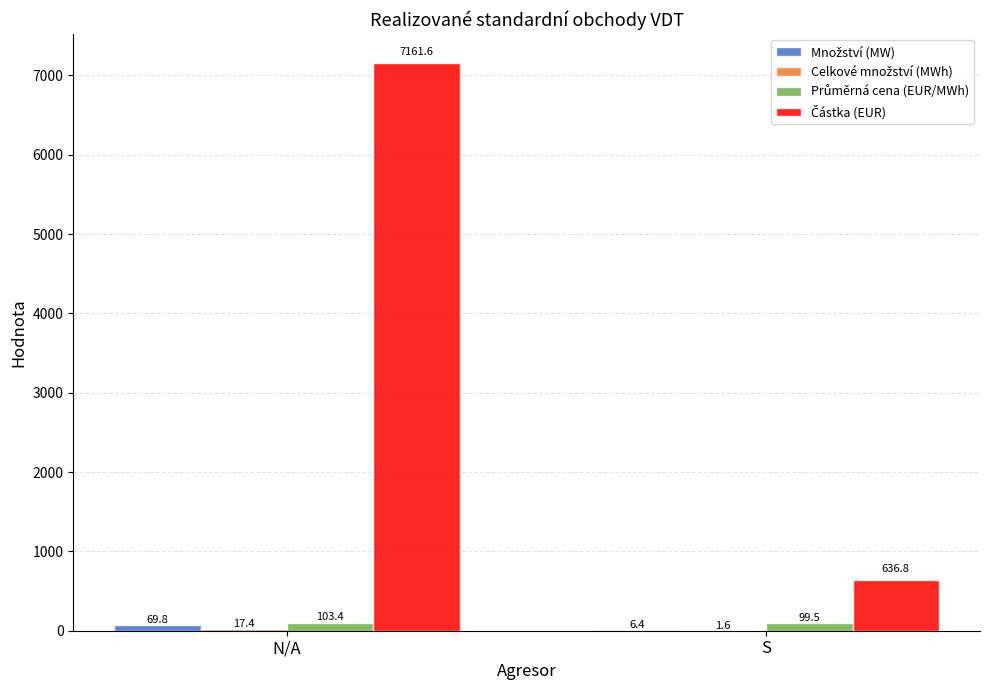

What is the greatest value displayed?

7161.6